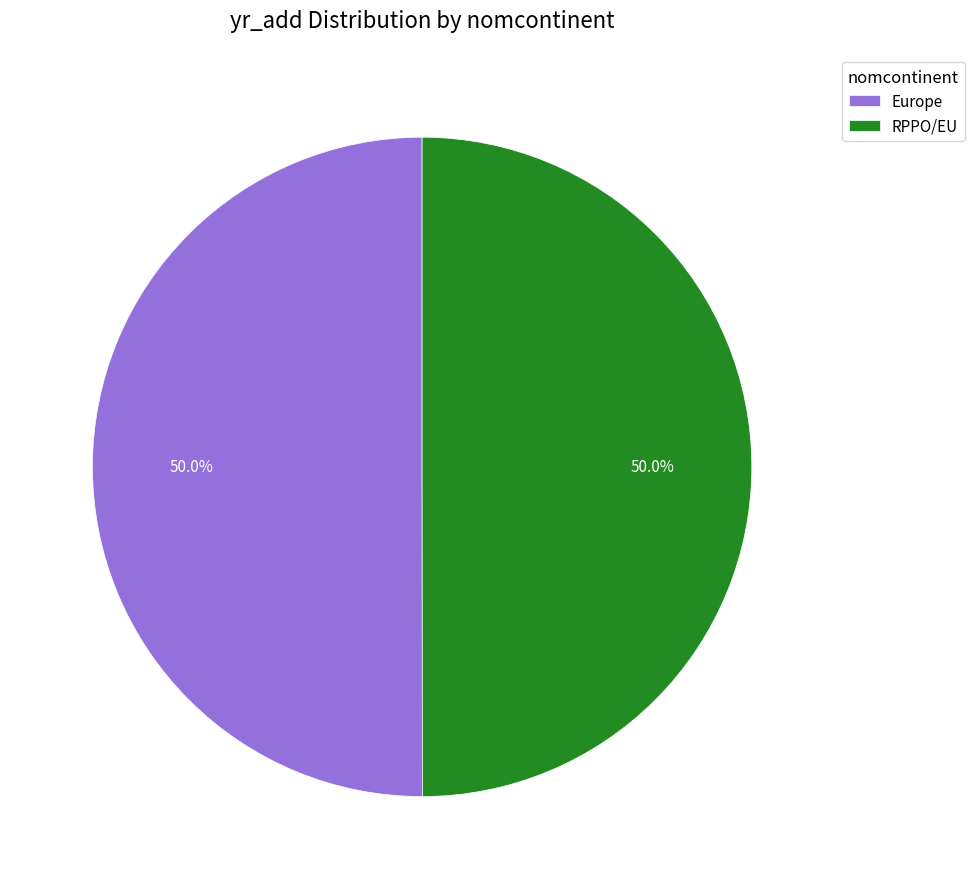

Count the number of slices in the pie.

2